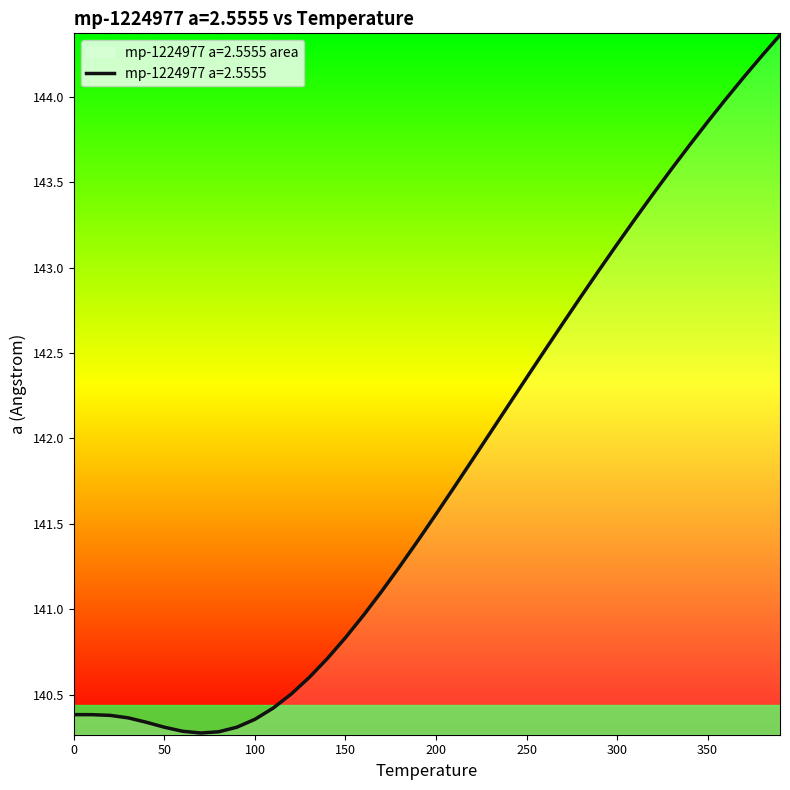

Which category has the lowest value across all series?

70.0